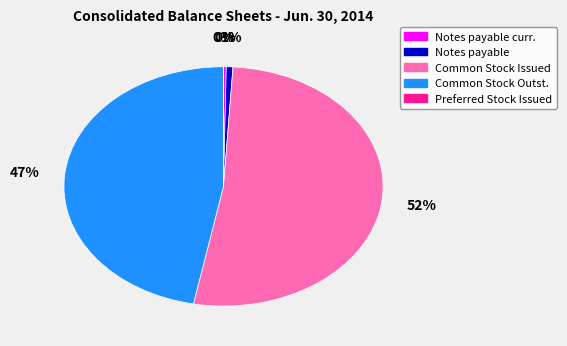

Is the sum of Notes payable curr. and Common Stock Issued greater than half?

Yes